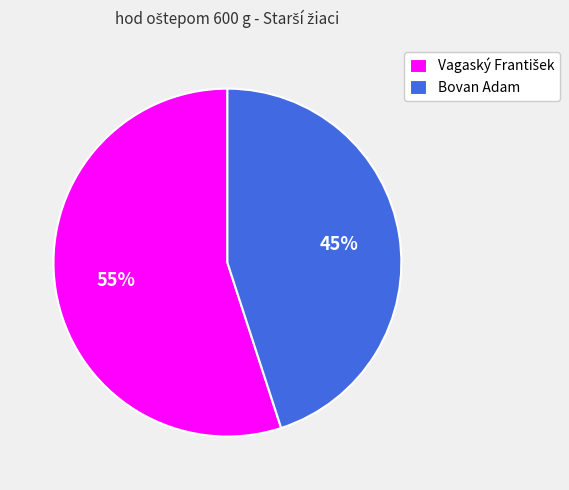

How many segments does this pie chart have?

2